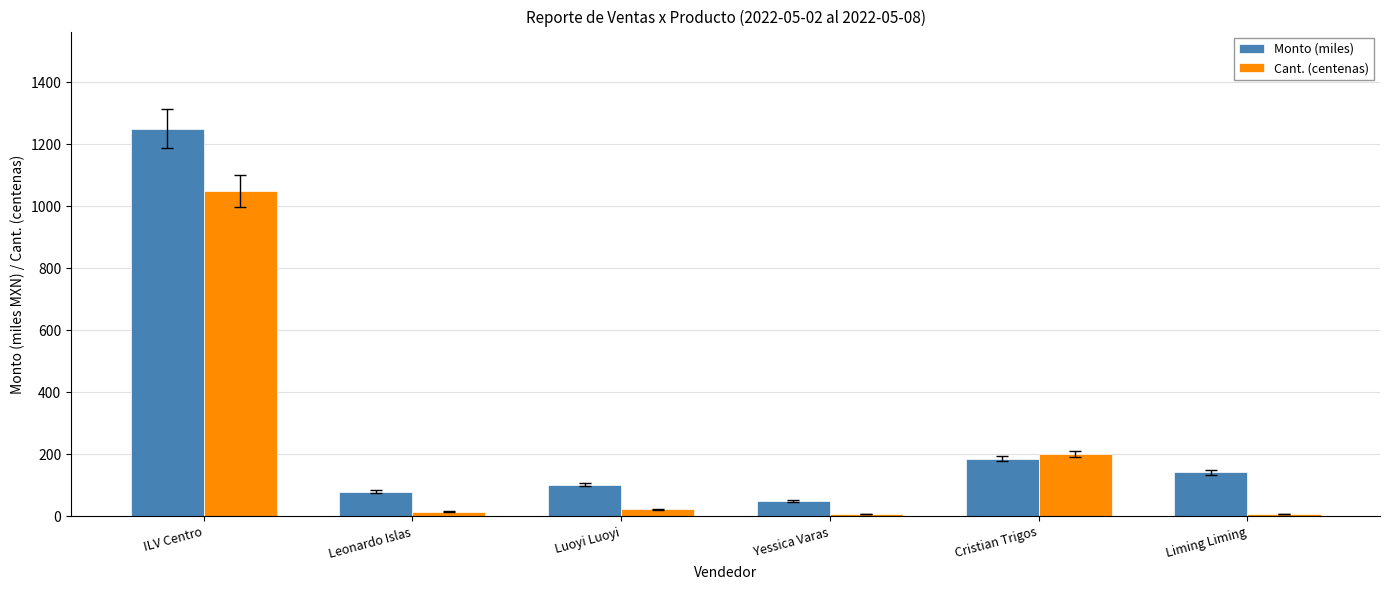

What are all the series names shown in the legend?

Monto (miles), Cant. (centenas)